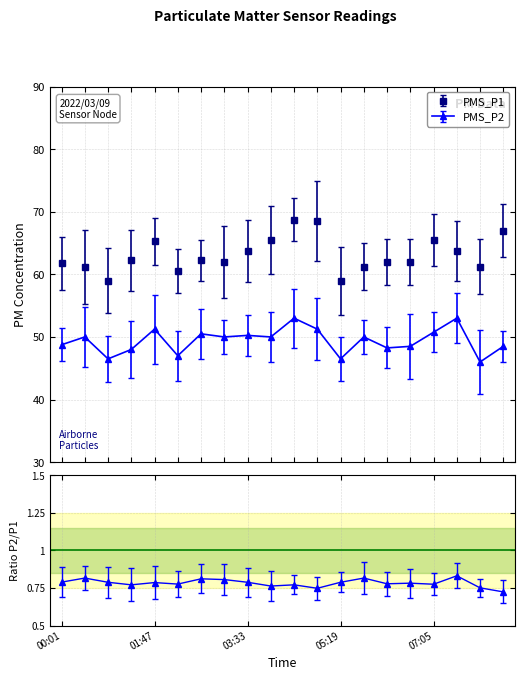

What is the difference between the second highest and minimum values in the PMS_P2 series?

7.0